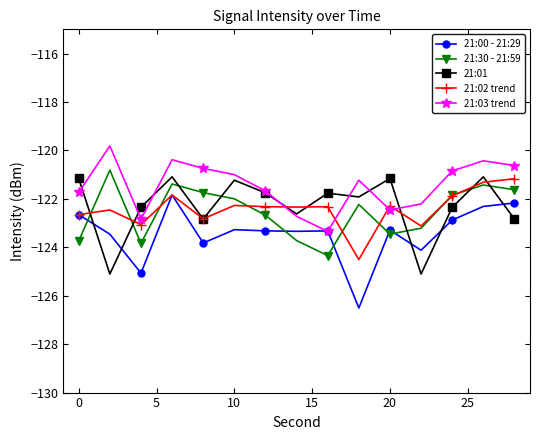

What is the value of the 21:03 trend point at the 8th from the left?

-122.7